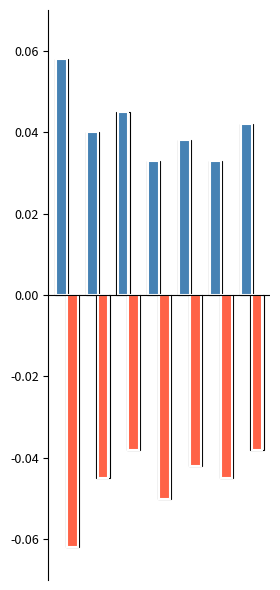

The Positive series shows 0.1 at 5. True or false?

False